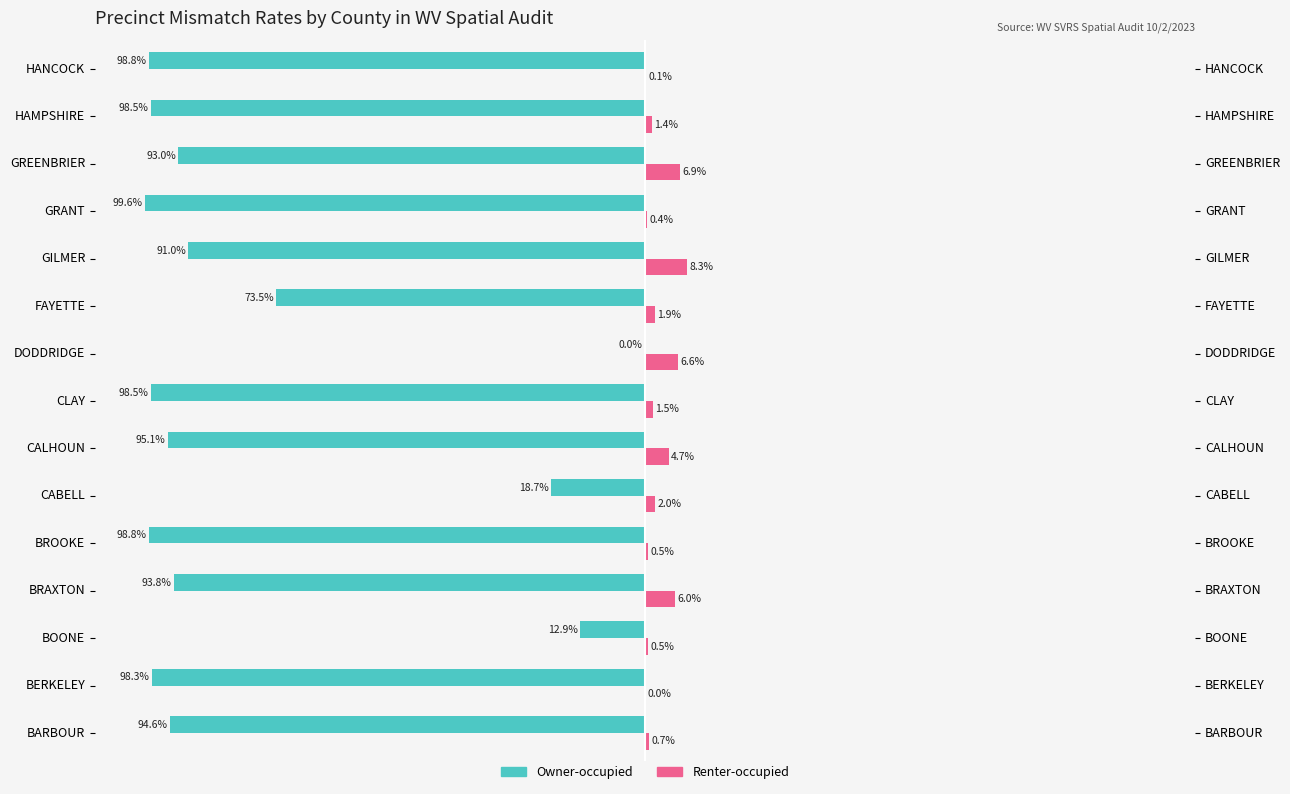

Reading left to right, extract all data points from this chart.

Owner-occupied: -94.6	-98.3	-12.9	-93.8	-98.8	-18.7	-95.1	-98.5	0.0	-73.5	-91.0	-99.6	-93.0	-98.5	-98.8
Renter-occupied: 0.7	0.0	0.5	6.0	0.5	2.0	4.7	1.5	6.6	1.9	8.3	0.4	6.9	1.4	0.1